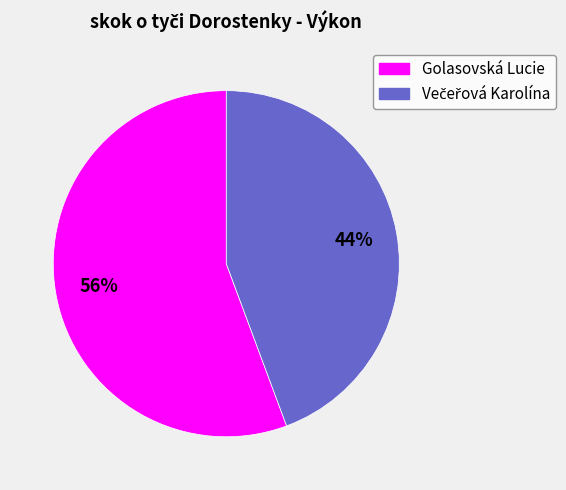

To the nearest percent, what portion does Golasovská Lucie represent?

56%